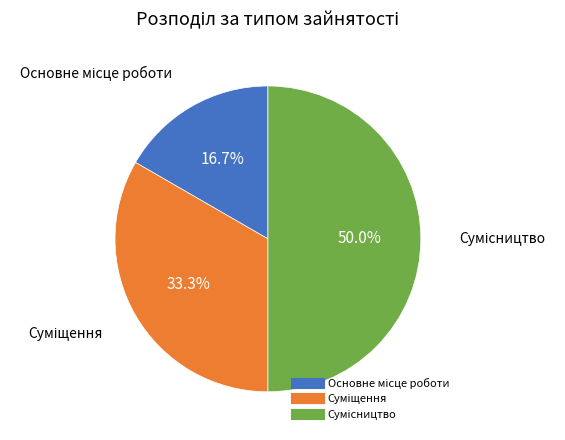

To the nearest percent, what is the difference between the largest and smallest slice percentages?

33%